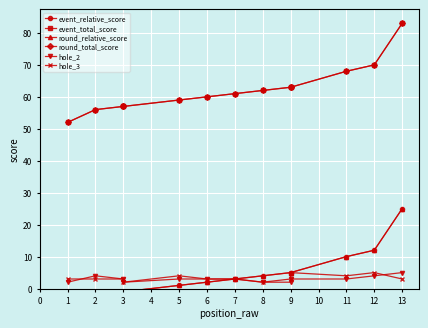

Which series has the largest total across all categories?

event_total_score